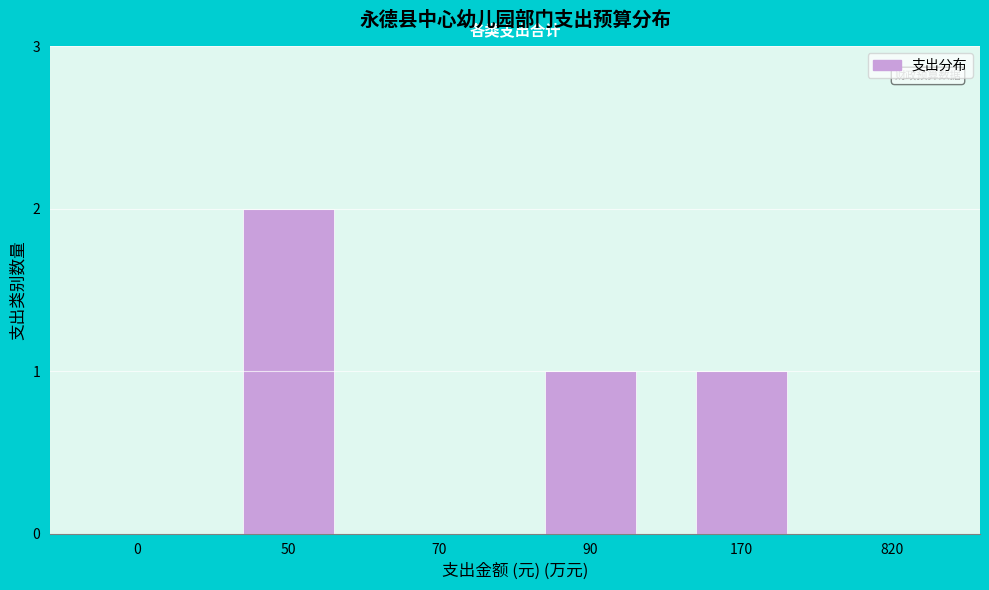

Reading left to right, list all the values displayed in this chart.

0=0	50=2	70=0	90=1	170=1	820=0